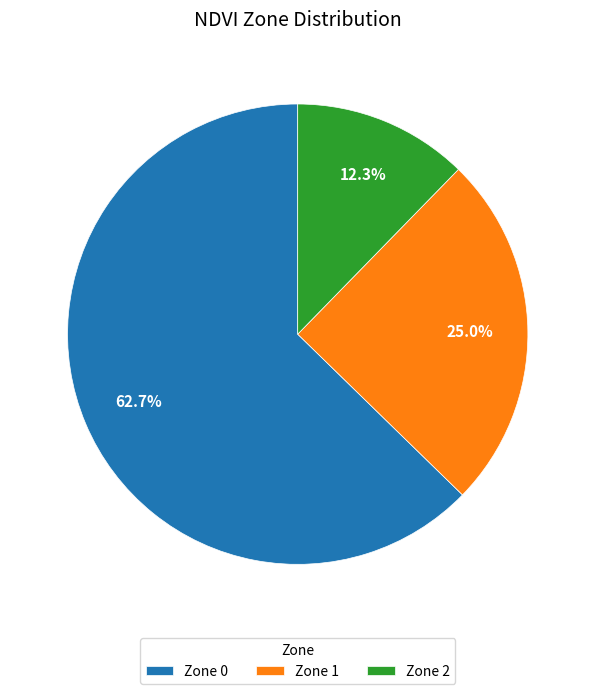

True or false: Zone 1 accounts for 11% of the total.

False